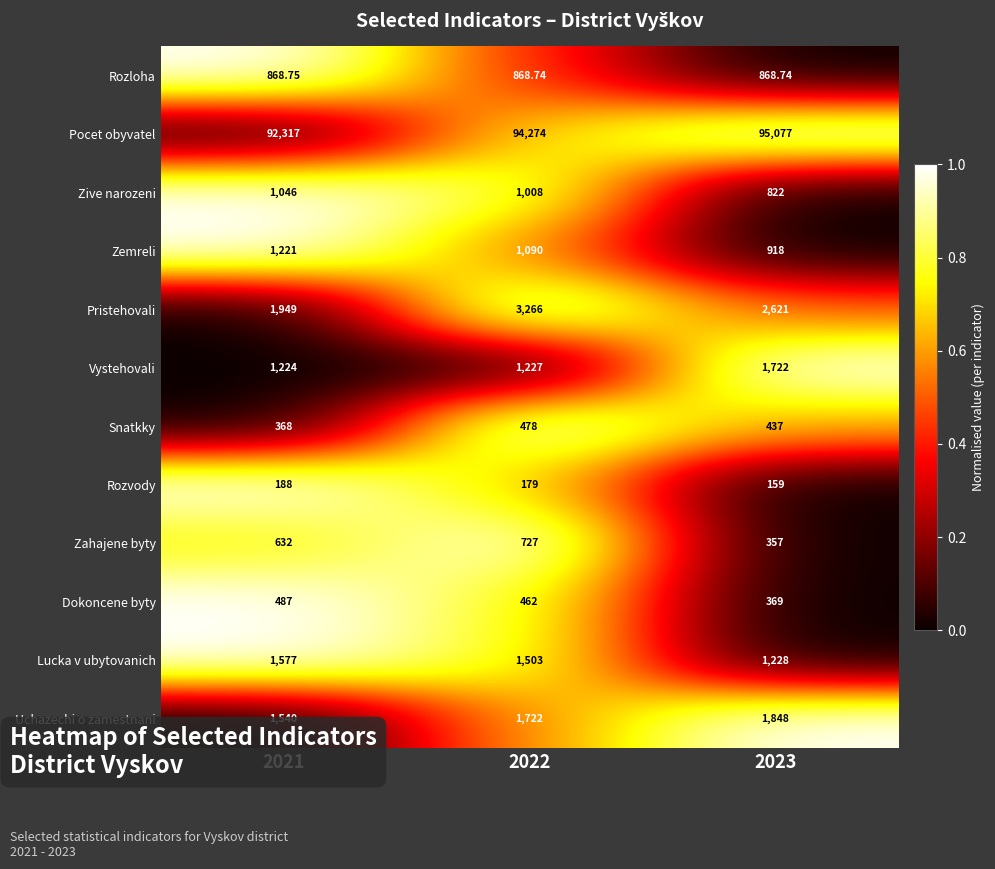

Is the value of Zemreli at 2023 greater than the value of Rozvody at 2022?

Yes